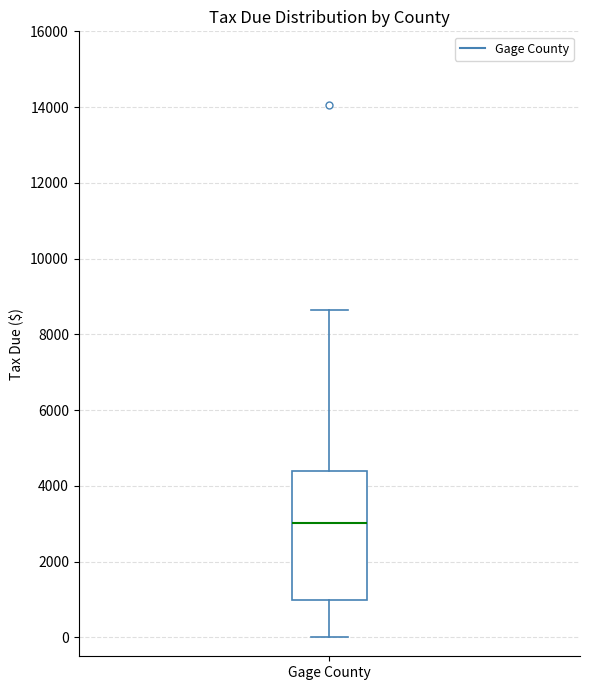

Read this box plot against the y-axis: the position of the median line, the range covered by the box, and the ends of both whiskers. The values are not printed on the chart, so give them approximately, as read against the axis.

median 3000, box 1000 to 4400, whiskers 0 to 8600